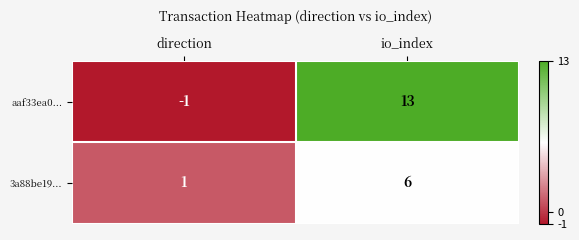

At how many categories does at least one series exceed 0?

2